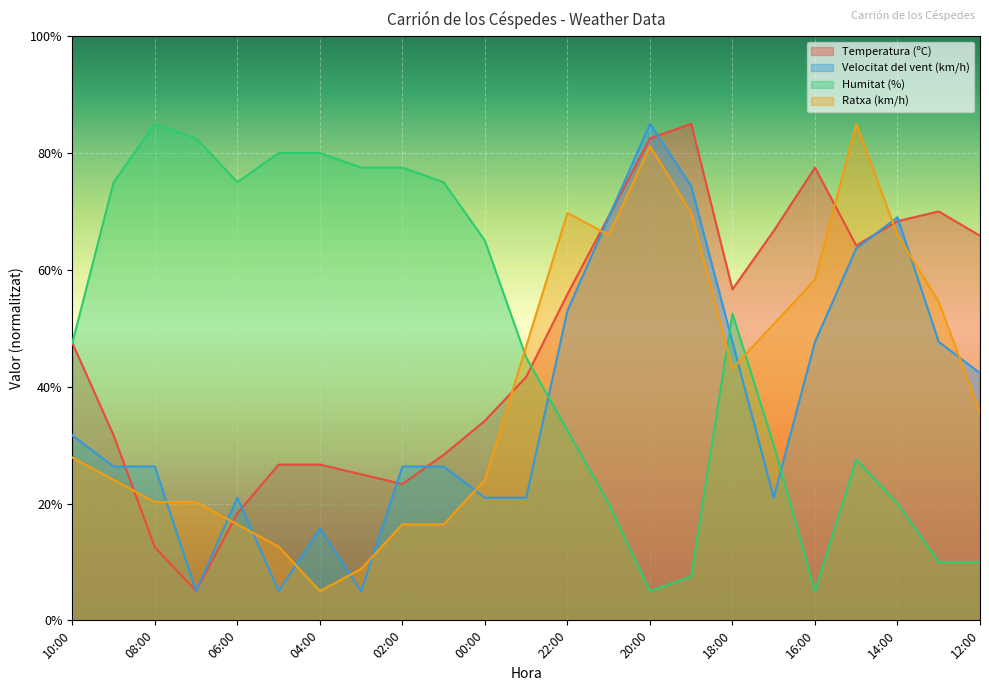

At which label does Humitat (%) first exceed 47?

10:00